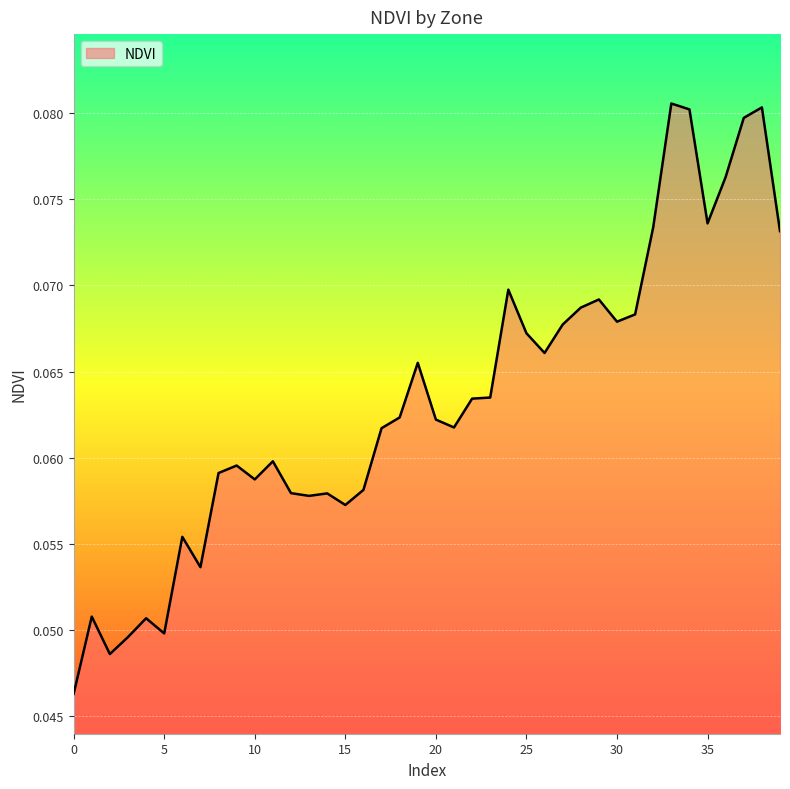

Does the chart display data point markers on the line(s)?

No